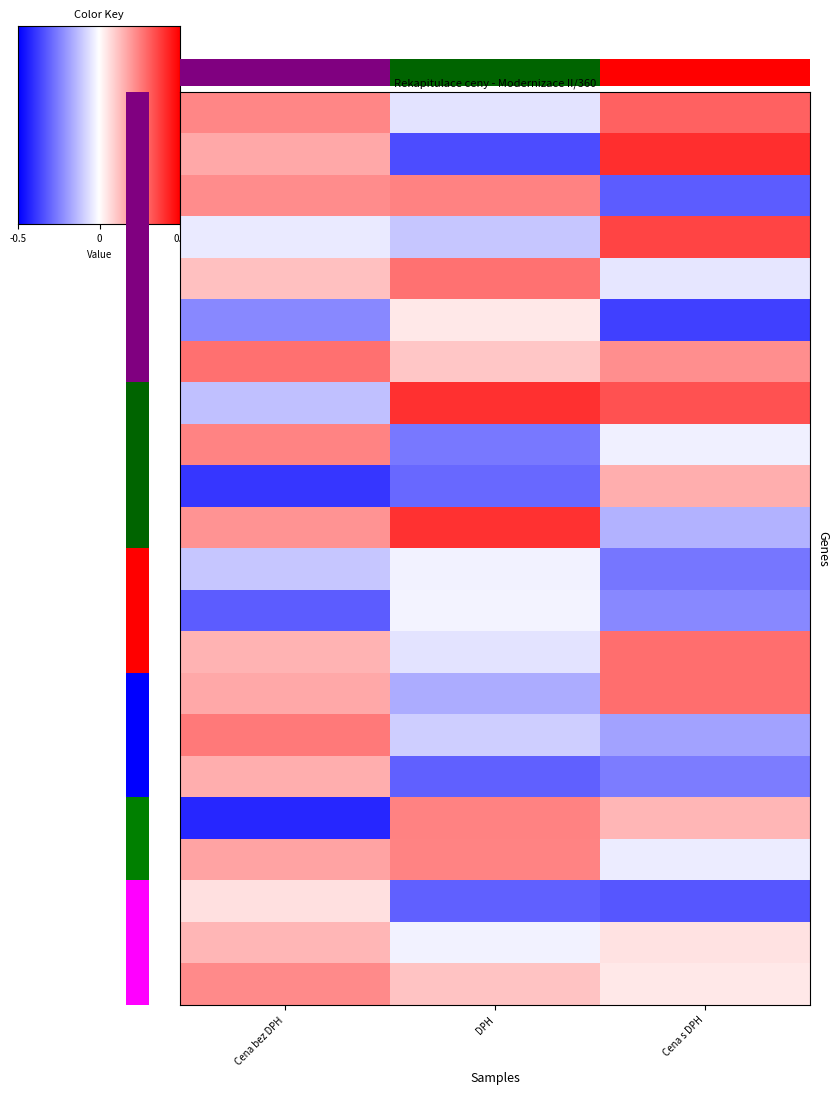

Which has a higher value, DPH or Cena s DPH?

Cena s DPH